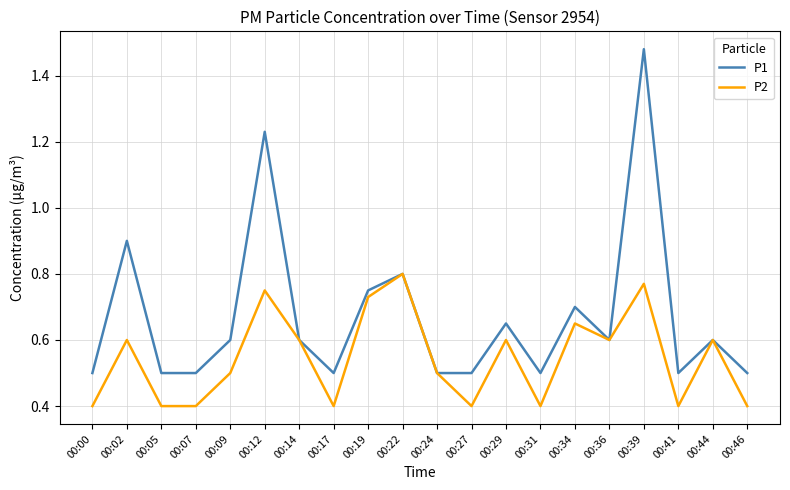

The value of P2 at 00:07 is 0.2. True or false?

False